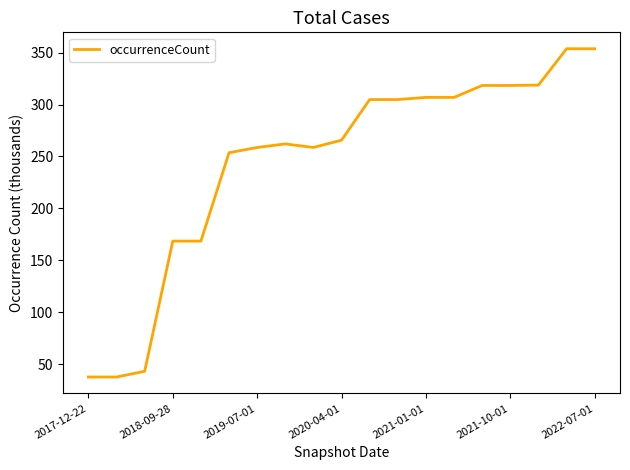

What is the minimum value shown in the chart?

37.5